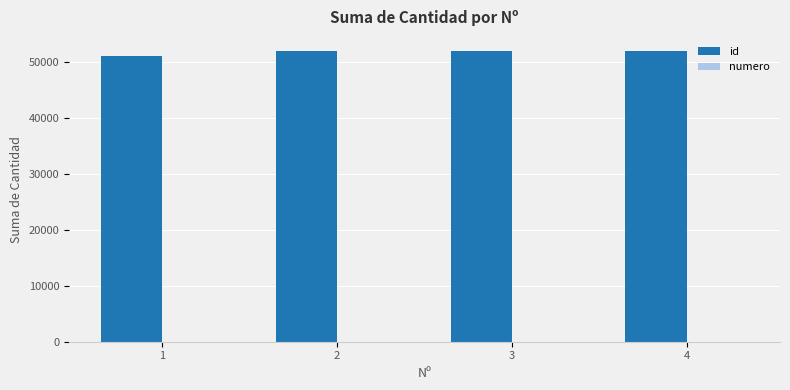

Count the number of data series in this chart.

2